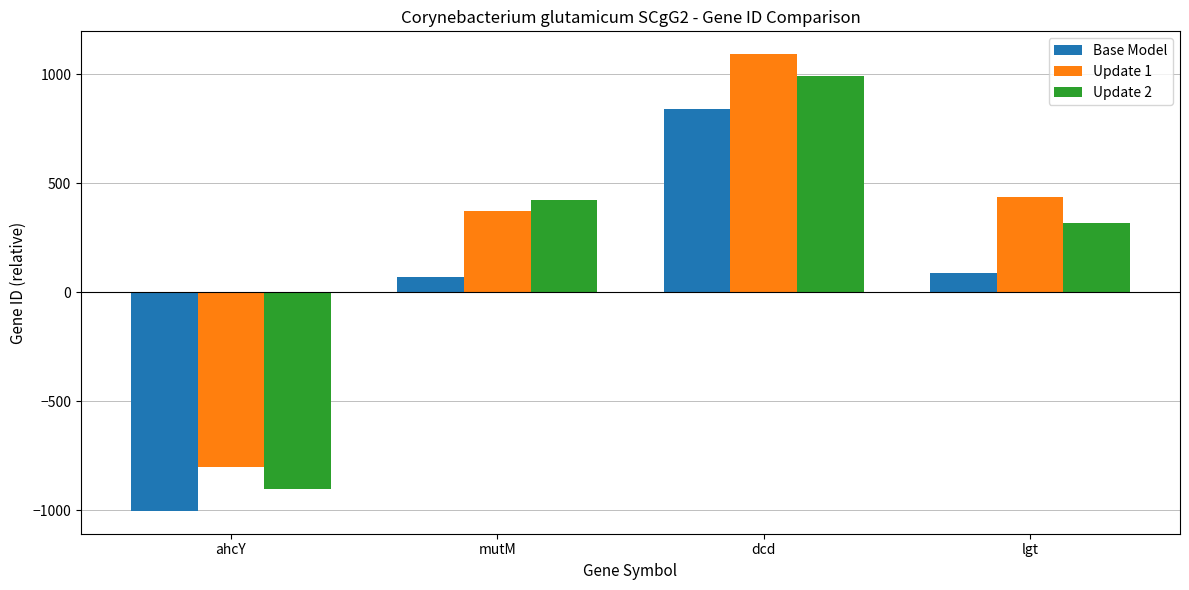

At how many categories does at least one series exceed 156?

3